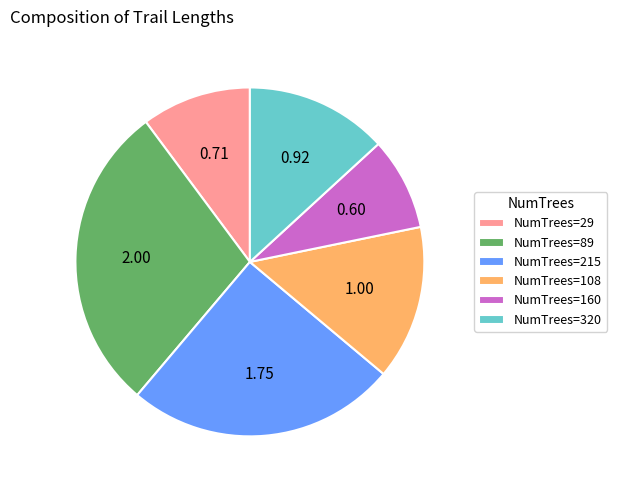

Does any single category account for the majority?

No